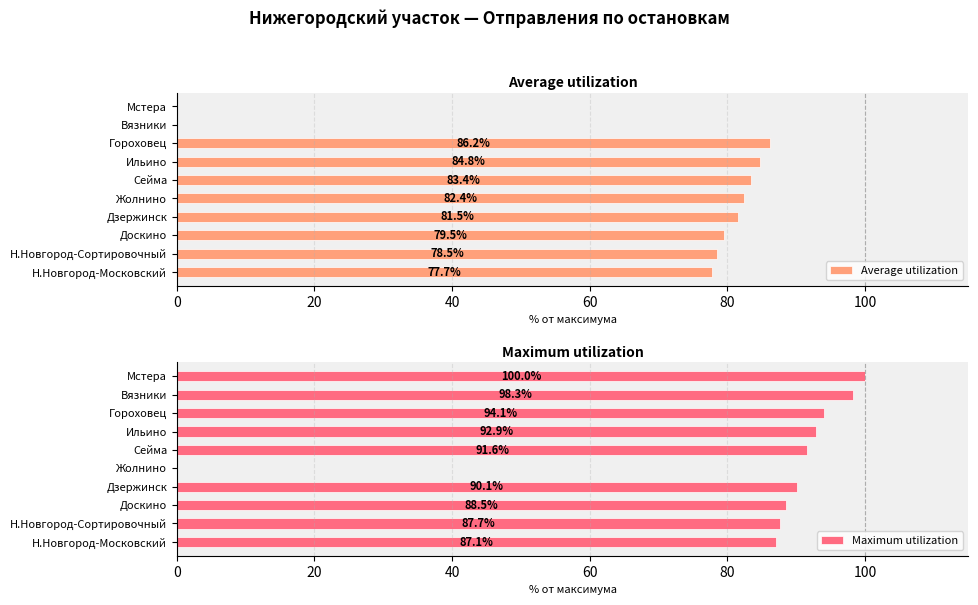

How many positive values does the Maximum utilization series have?

9